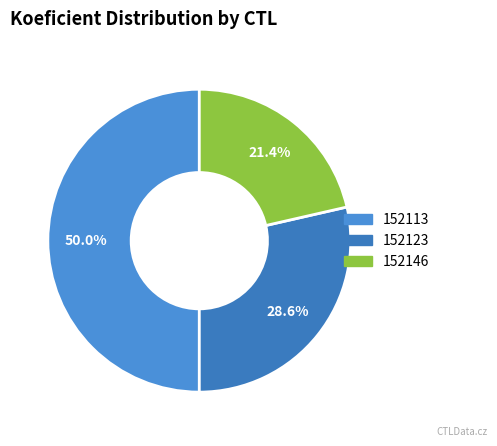

Does 152123 account for over 50% of the chart?

No